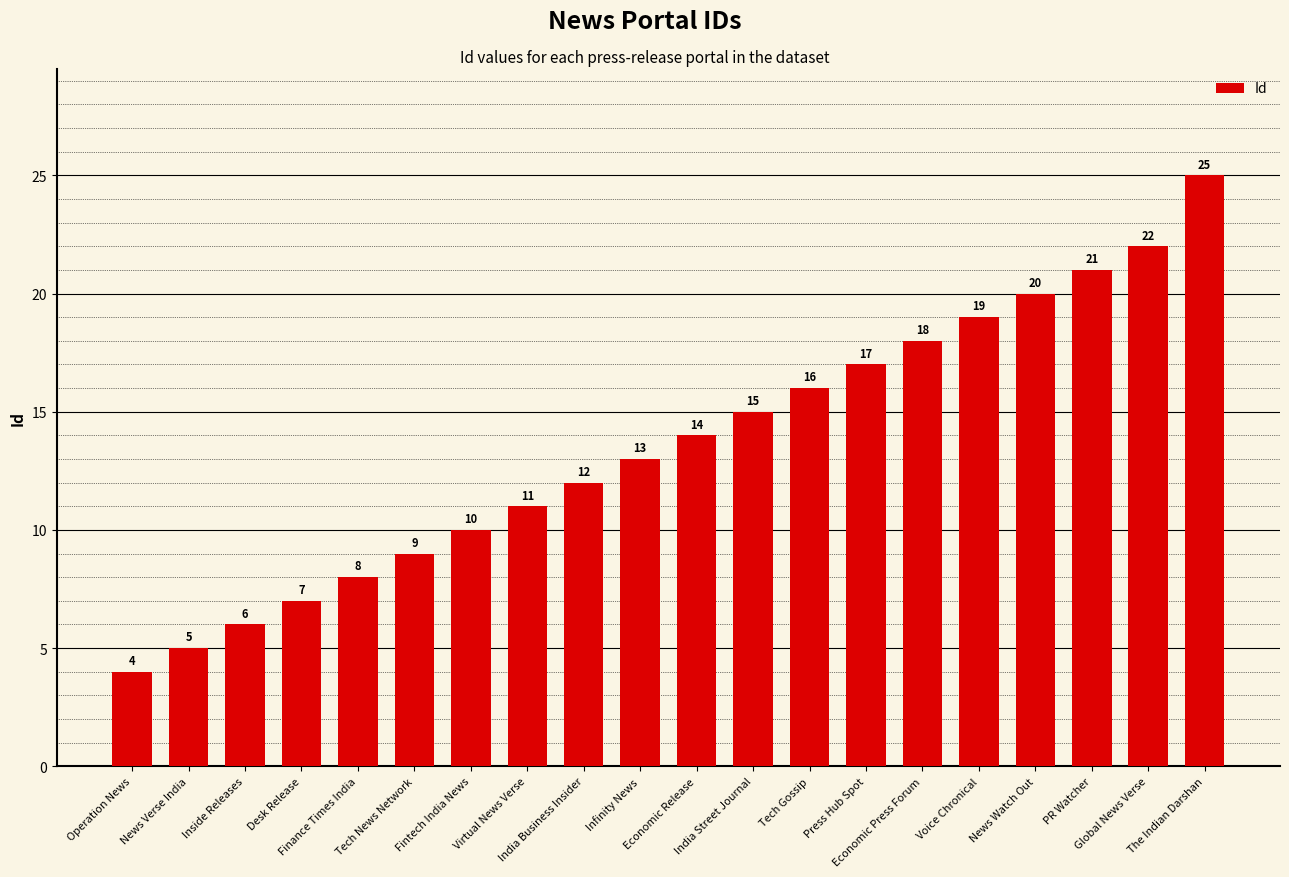

What is the smallest value displayed?

4